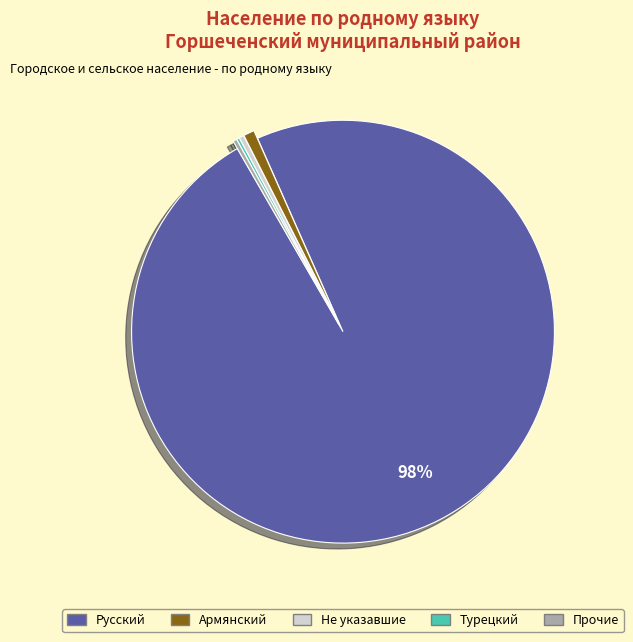

Does any single category account for the majority?

Yes